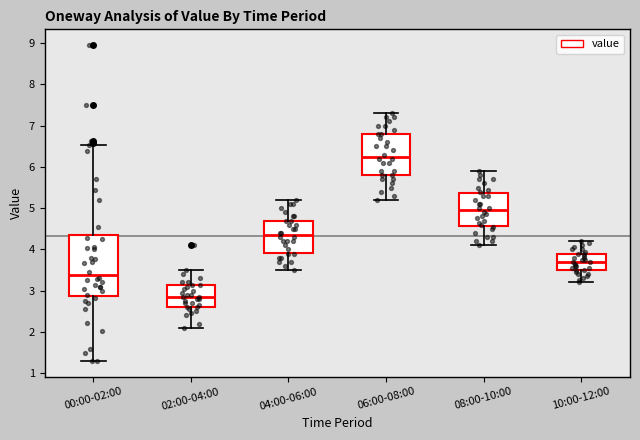

Which box is the tallest, from its lower edge to its upper edge?

00:00-02:00